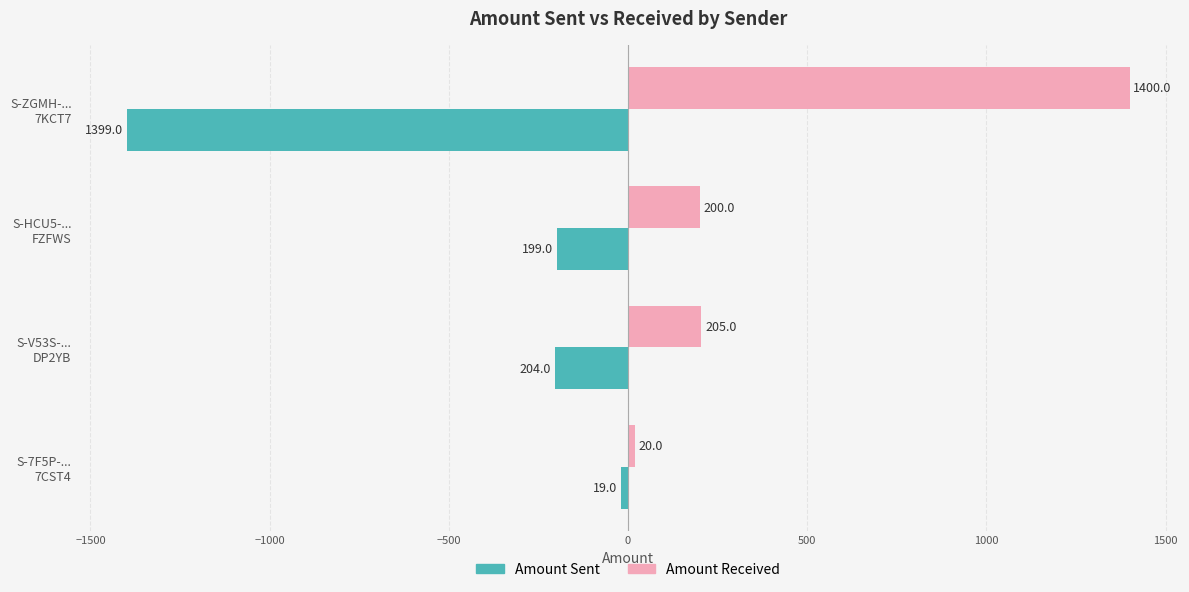

What is the minimum value shown in the chart?

-1399